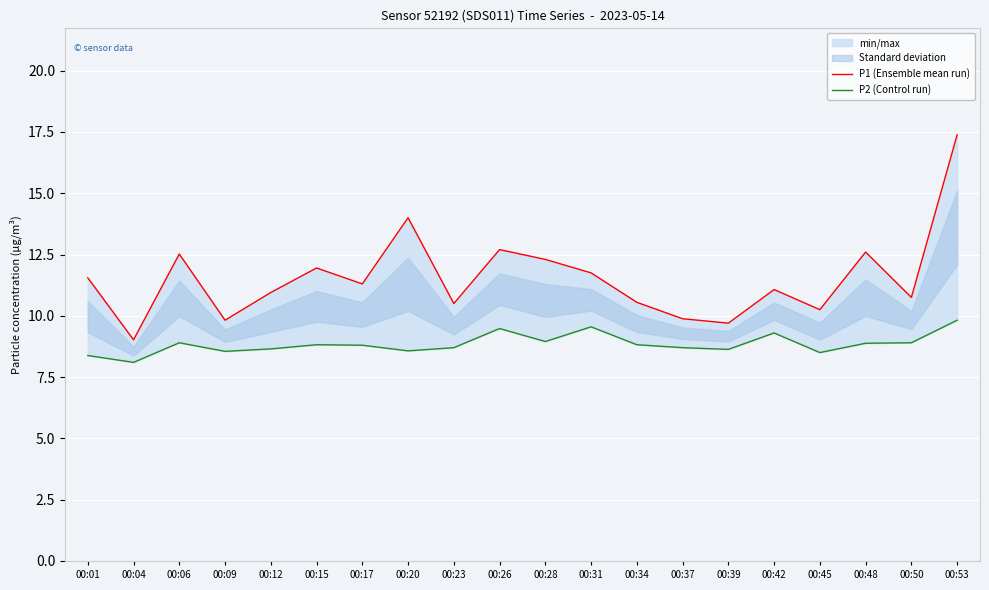

Which series has the widest spread of values?

P1 (Ensemble mean run)